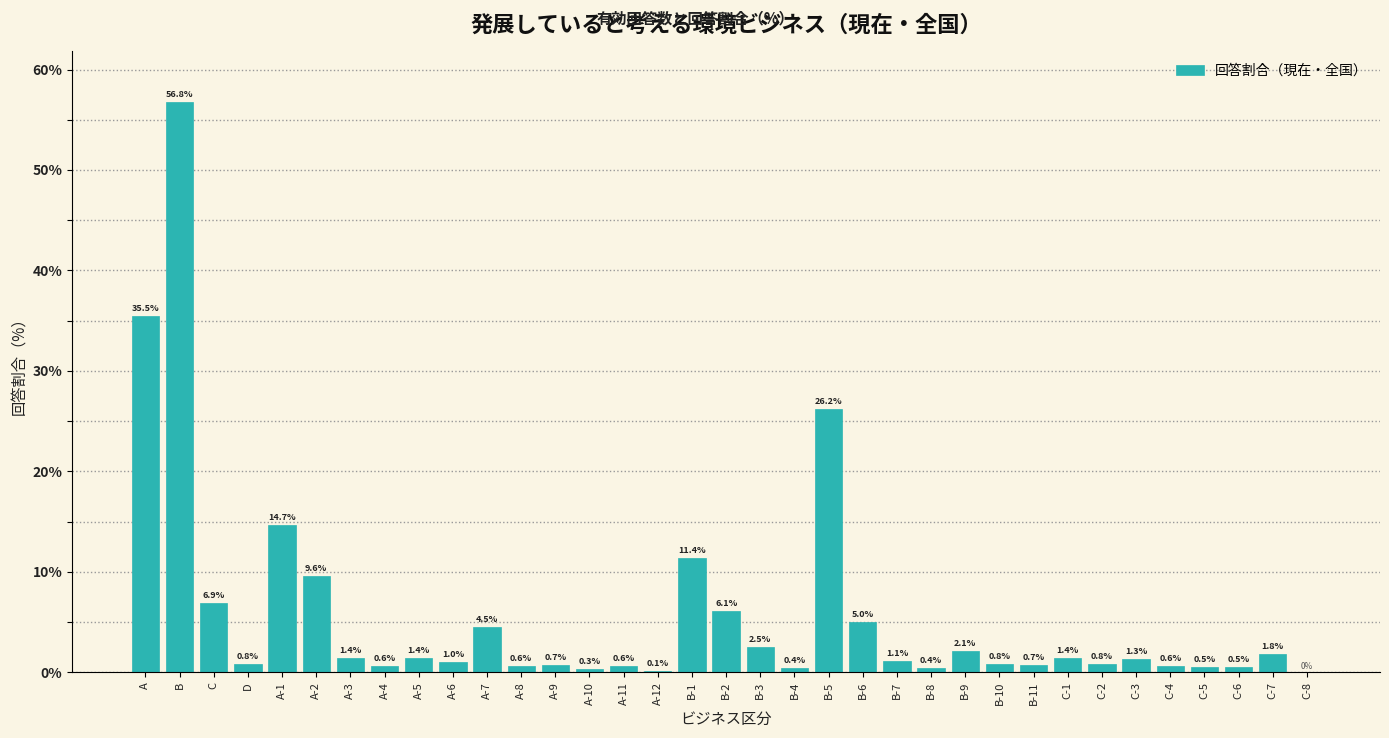

Reading left to right, transcribe all the data shown in this chart.

A=35.5	B=56.8	C=6.9	D=0.8	A-1=14.7	A-2=9.6	A-3=1.4	A-4=0.6	A-5=1.4	A-6=1.0	A-7=4.5	A-8=0.6	A-9=0.7	A-10=0.3	A-11=0.6	A-12=0.1	B-1=11.4	B-2=6.1	B-3=2.5	B-4=0.4	B-5=26.2	B-6=5.0	B-7=1.1	B-8=0.4	B-9=2.1	B-10=0.8	B-11=0.7	C-1=1.4	C-2=0.8	C-3=1.3	C-4=0.6	C-5=0.5	C-6=0.5	C-7=1.8	C-8=0.0